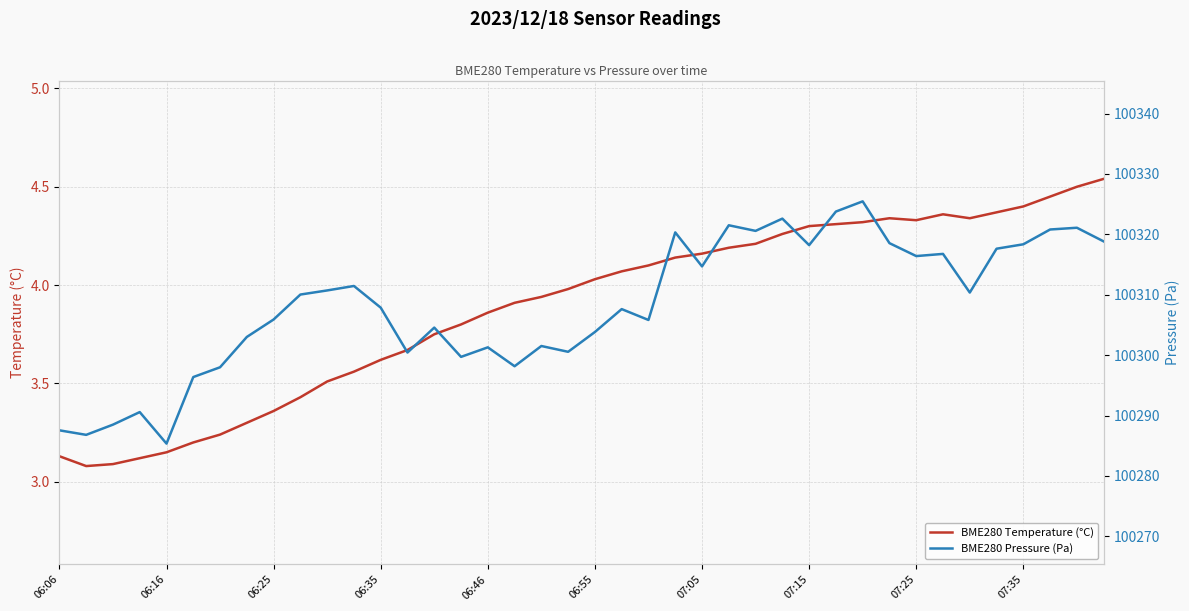

True or false: BME280 Pressure (Pa) and BME280 Temperature (°C) intersect in this chart.

False